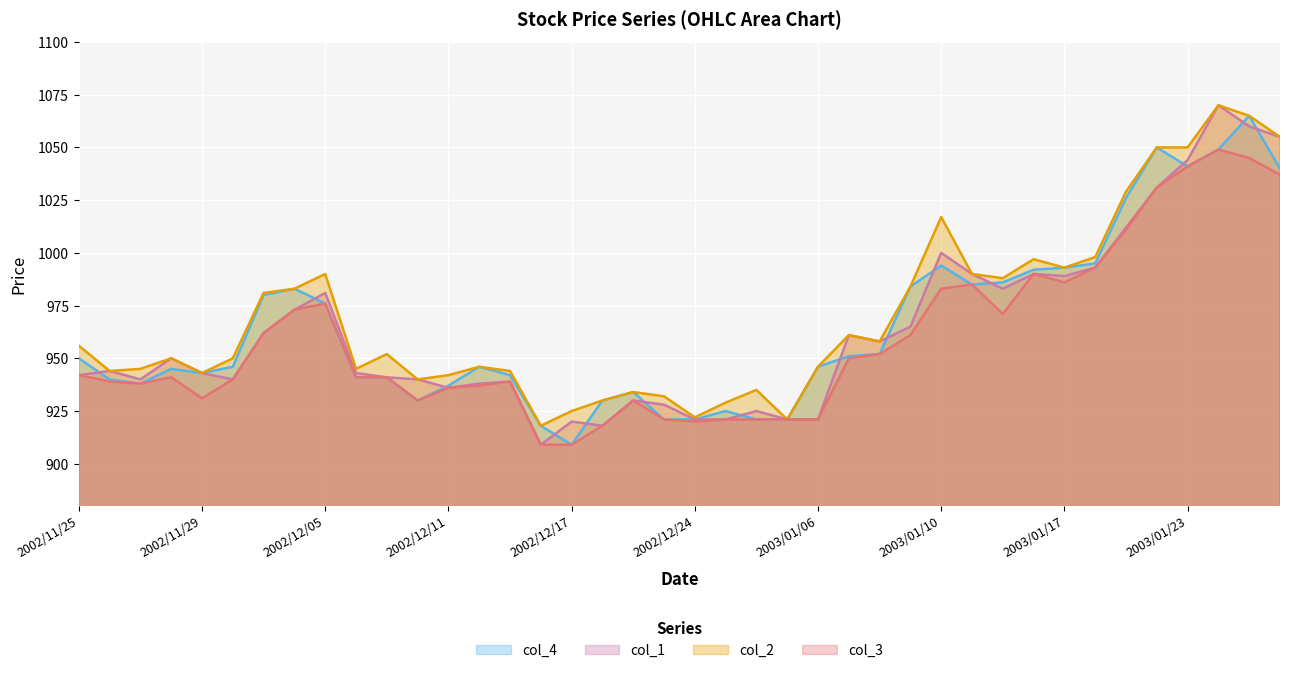

Reading left to right, extract all data points from this chart.

col_4: 2002/11/25=950	2002/11/26=940	2002/11/27=938	2002/11/28=945	2002/11/29=943	2002/12/02=946	2002/12/03=980	2002/12/04=983	2002/12/05=976	2002/12/06=941	2002/12/09=941	2002/12/10=930	2002/12/11=937	2002/12/12=946	2002/12/13=942	2002/12/16=918	2002/12/17=909	2002/12/18=930	2002/12/19=934	2002/12/20=921	2002/12/24=921	2002/12/25=925	2002/12/26=921	2002/12/27=921	2003/01/06=946	2003/01/07=951	2003/01/08=952	2003/01/09=984	2003/01/10=994	2003/01/14=985	2003/01/15=986	2003/01/16=992	2003/01/17=993	2003/01/20=995	2003/01/21=1026	2003/01/22=1050	2003/01/23=1041	2003/01/24=1049	2003/01/27=1065	2003/01/28=1040
col_1: 2002/11/25=942	2002/11/26=944	2002/11/27=940	2002/11/28=950	2002/11/29=943	2002/12/02=940	2002/12/03=962	2002/12/04=973	2002/12/05=981	2002/12/06=943	2002/12/09=941	2002/12/10=940	2002/12/11=936	2002/12/12=938	2002/12/13=939	2002/12/16=909	2002/12/17=920	2002/12/18=918	2002/12/19=930	2002/12/20=928	2002/12/24=921	2002/12/25=921	2002/12/26=925	2002/12/27=921	2003/01/06=921	2003/01/07=961	2003/01/08=958	2003/01/09=965	2003/01/10=1000	2003/01/14=990	2003/01/15=983	2003/01/16=990	2003/01/17=989	2003/01/20=993	2003/01/21=1012	2003/01/22=1031	2003/01/23=1044	2003/01/24=1070	2003/01/27=1060	2003/01/28=1055
col_2: 2002/11/25=956	2002/11/26=944	2002/11/27=945	2002/11/28=950	2002/11/29=943	2002/12/02=950	2002/12/03=981	2002/12/04=983	2002/12/05=990	2002/12/06=945	2002/12/09=952	2002/12/10=940	2002/12/11=942	2002/12/12=946	2002/12/13=944	2002/12/16=918	2002/12/17=925	2002/12/18=930	2002/12/19=934	2002/12/20=932	2002/12/24=922	2002/12/25=929	2002/12/26=935	2002/12/27=921	2003/01/06=946	2003/01/07=961	2003/01/08=958	2003/01/09=984	2003/01/10=1017	2003/01/14=990	2003/01/15=988	2003/01/16=997	2003/01/17=993	2003/01/20=998	2003/01/21=1029	2003/01/22=1050	2003/01/23=1050	2003/01/24=1070	2003/01/27=1065	2003/01/28=1055
col_3: 2002/11/25=942	2002/11/26=939	2002/11/27=938	2002/11/28=941	2002/11/29=931	2002/12/02=940	2002/12/03=962	2002/12/04=973	2002/12/05=976	2002/12/06=941	2002/12/09=941	2002/12/10=930	2002/12/11=936	2002/12/12=937	2002/12/13=939	2002/12/16=909	2002/12/17=909	2002/12/18=918	2002/12/19=930	2002/12/20=921	2002/12/24=920	2002/12/25=921	2002/12/26=921	2002/12/27=921	2003/01/06=921	2003/01/07=950	2003/01/08=952	2003/01/09=961	2003/01/10=983	2003/01/14=985	2003/01/15=971	2003/01/16=990	2003/01/17=986	2003/01/20=993	2003/01/21=1011	2003/01/22=1031	2003/01/23=1041	2003/01/24=1049	2003/01/27=1045	2003/01/28=1037